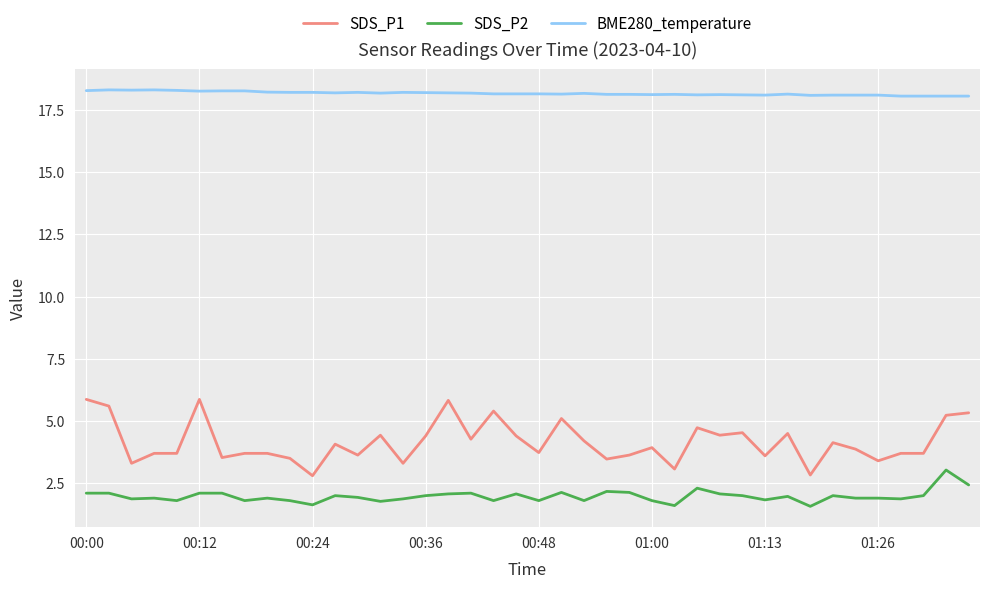

True or false: BME280_temperature has more than 1 points higher than both neighbors.

True